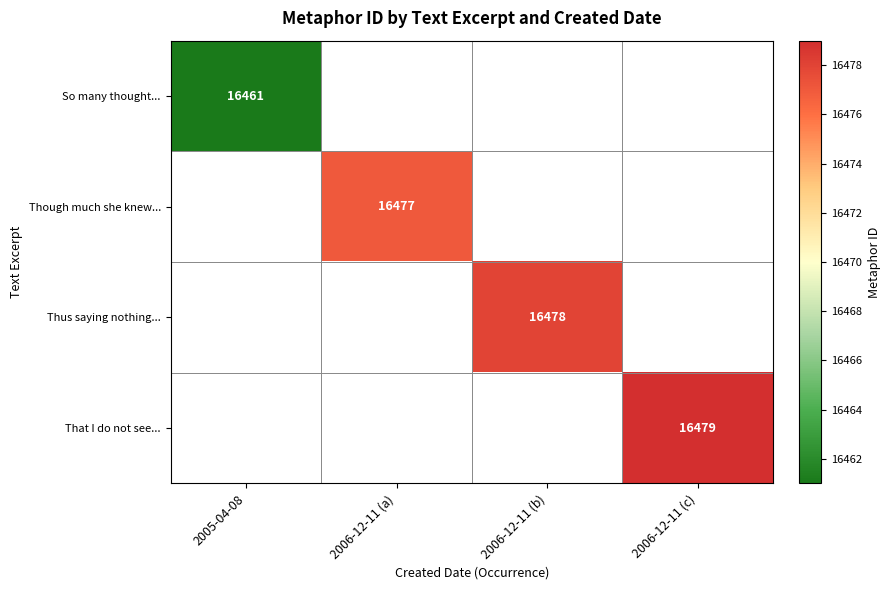

What is the minimum value shown in the chart?

16461.0